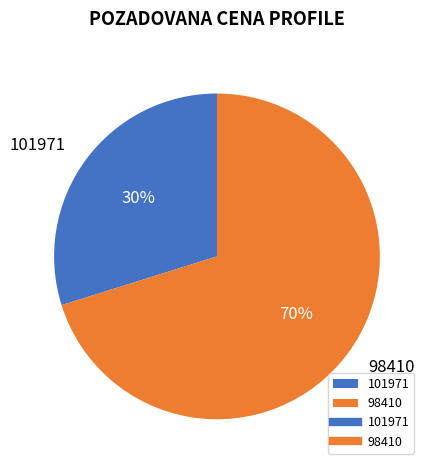

How many slices are in this pie chart?

2